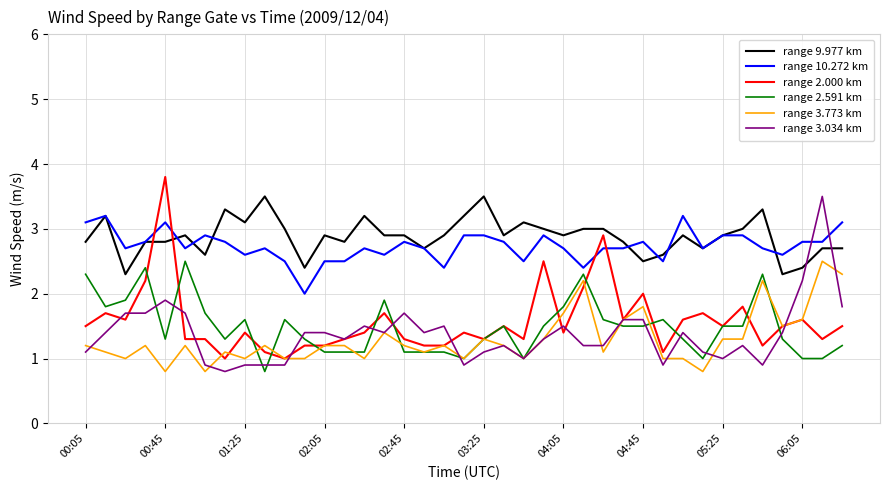

True or false: range 3.773 km and range 10.272 km intersect in this chart.

False